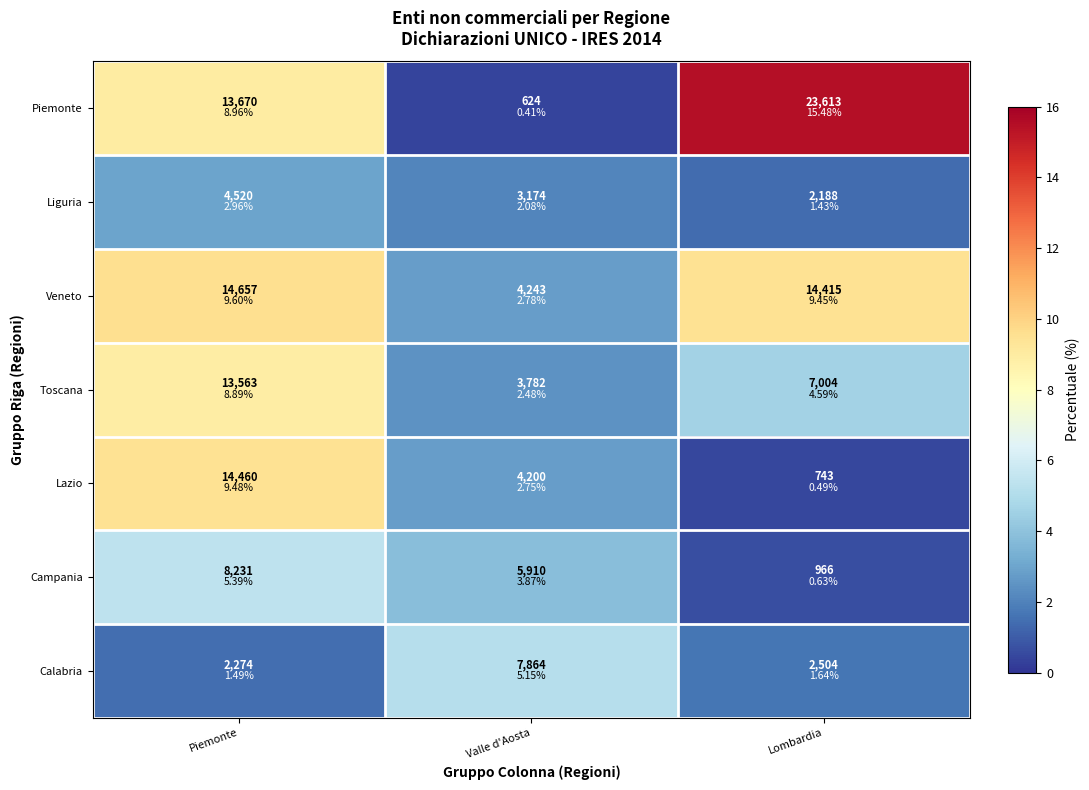

At which category is the sum across all series the highest?

Piemonte